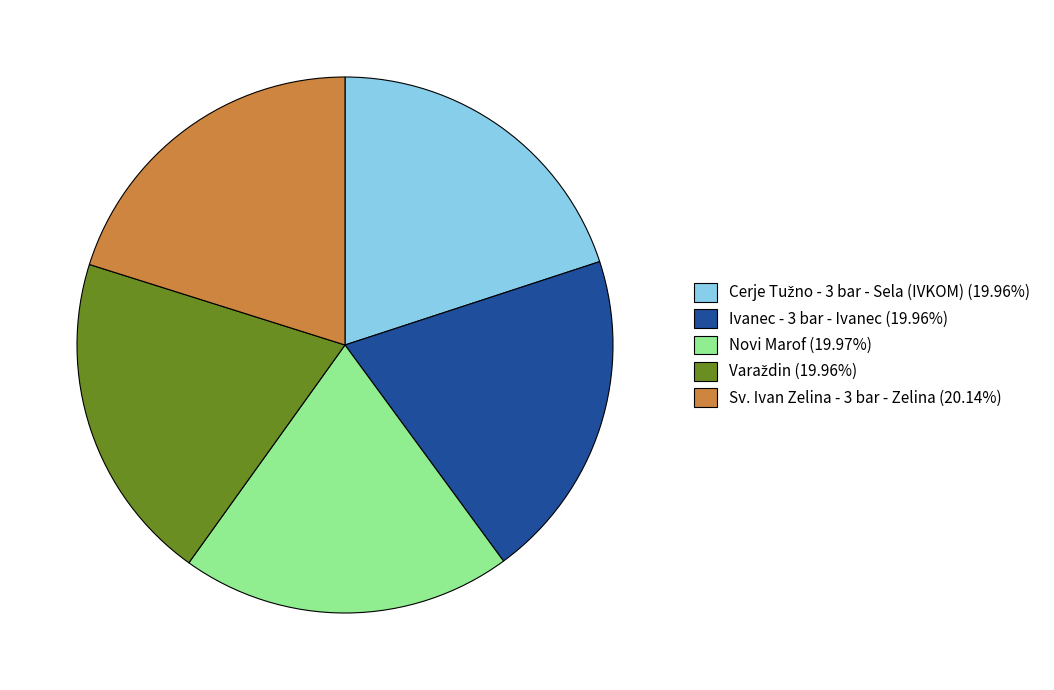

What is the ratio of the value at Sv. Ivan Zelina - 3 bar - Zelina (20.14%) to the value at Ivanec - 3 bar - Ivanec (19.96%)?

1.0